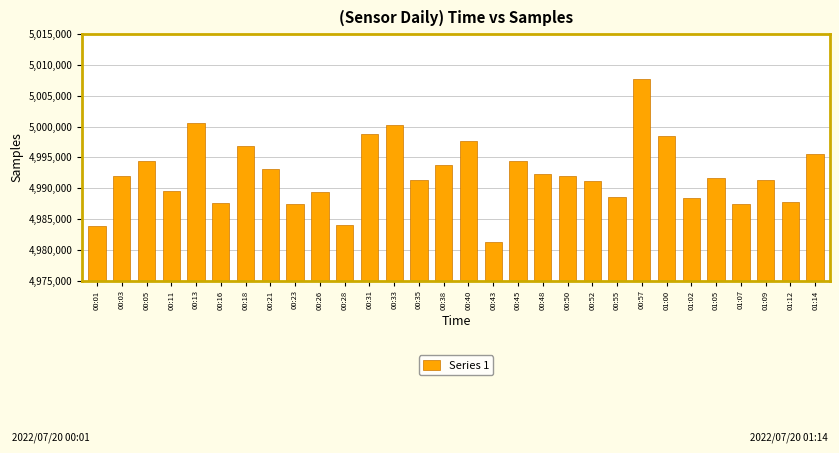

Which label corresponds to the largest value in the chart?

00:57